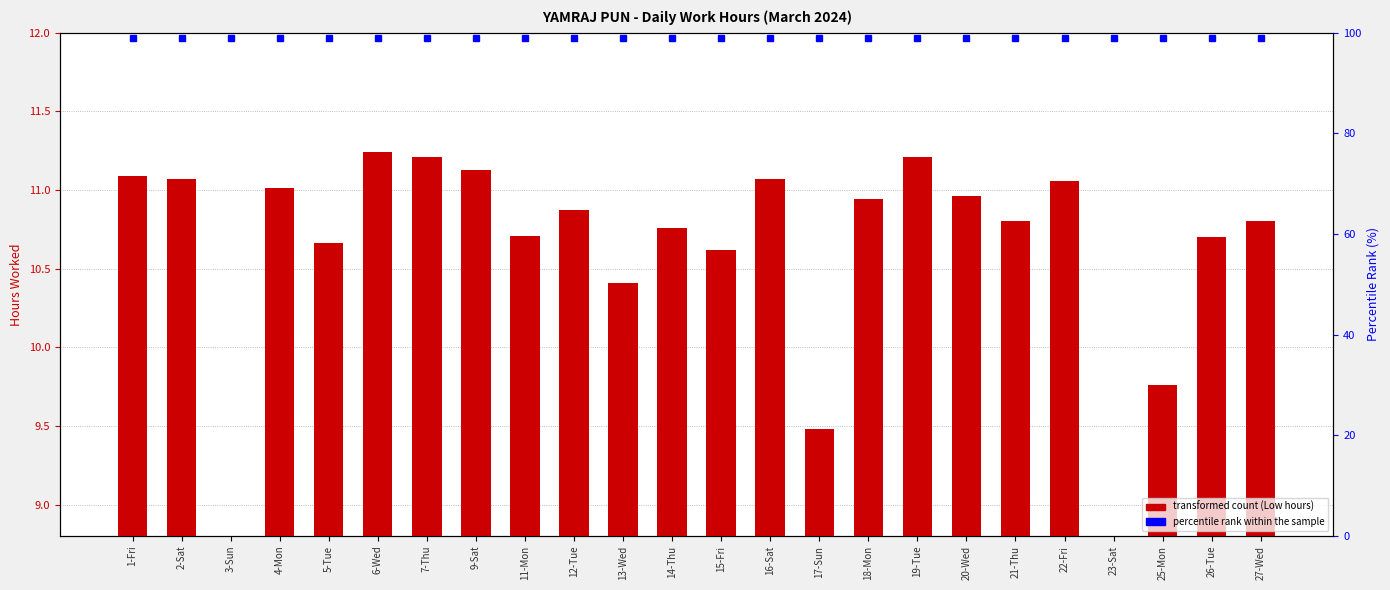

Which category has the highest value in the percentile rank within the sample series?

1-Fri